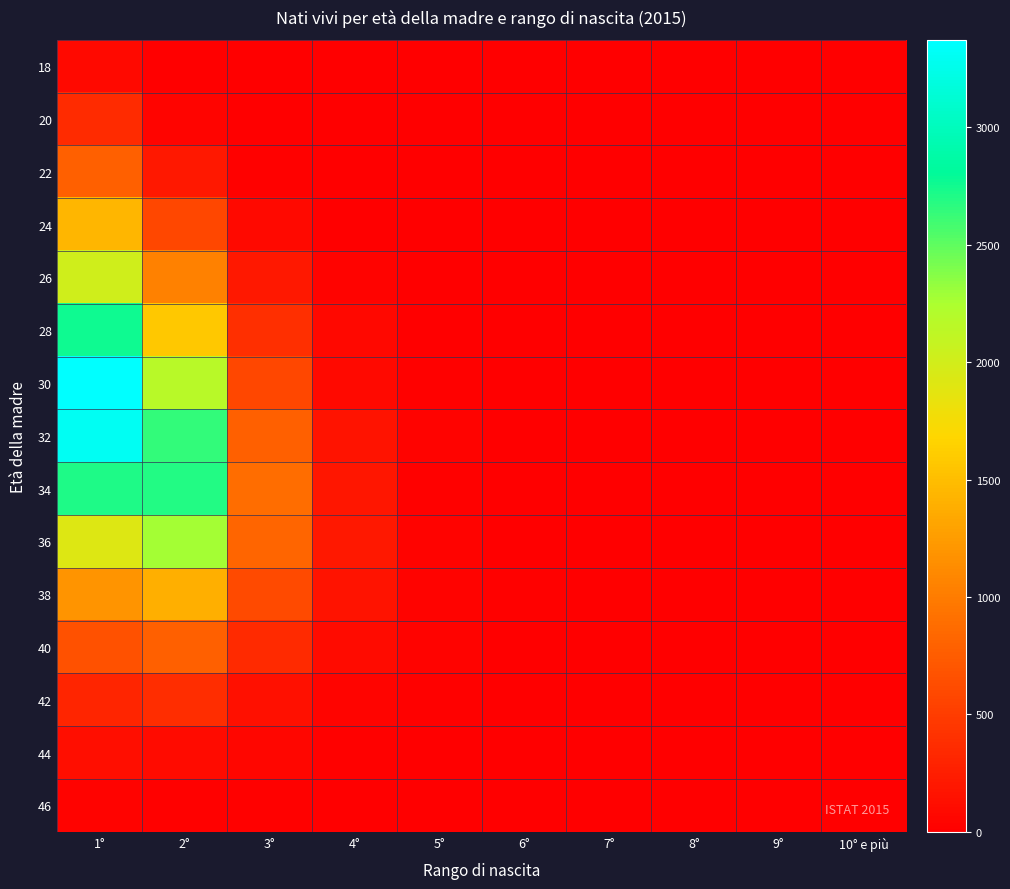

List the series in order of their peak value, highest first.

30, 32, 28, 34, 36, 26, 24, 38, 40, 22, 42, 20, 44, 18, 46